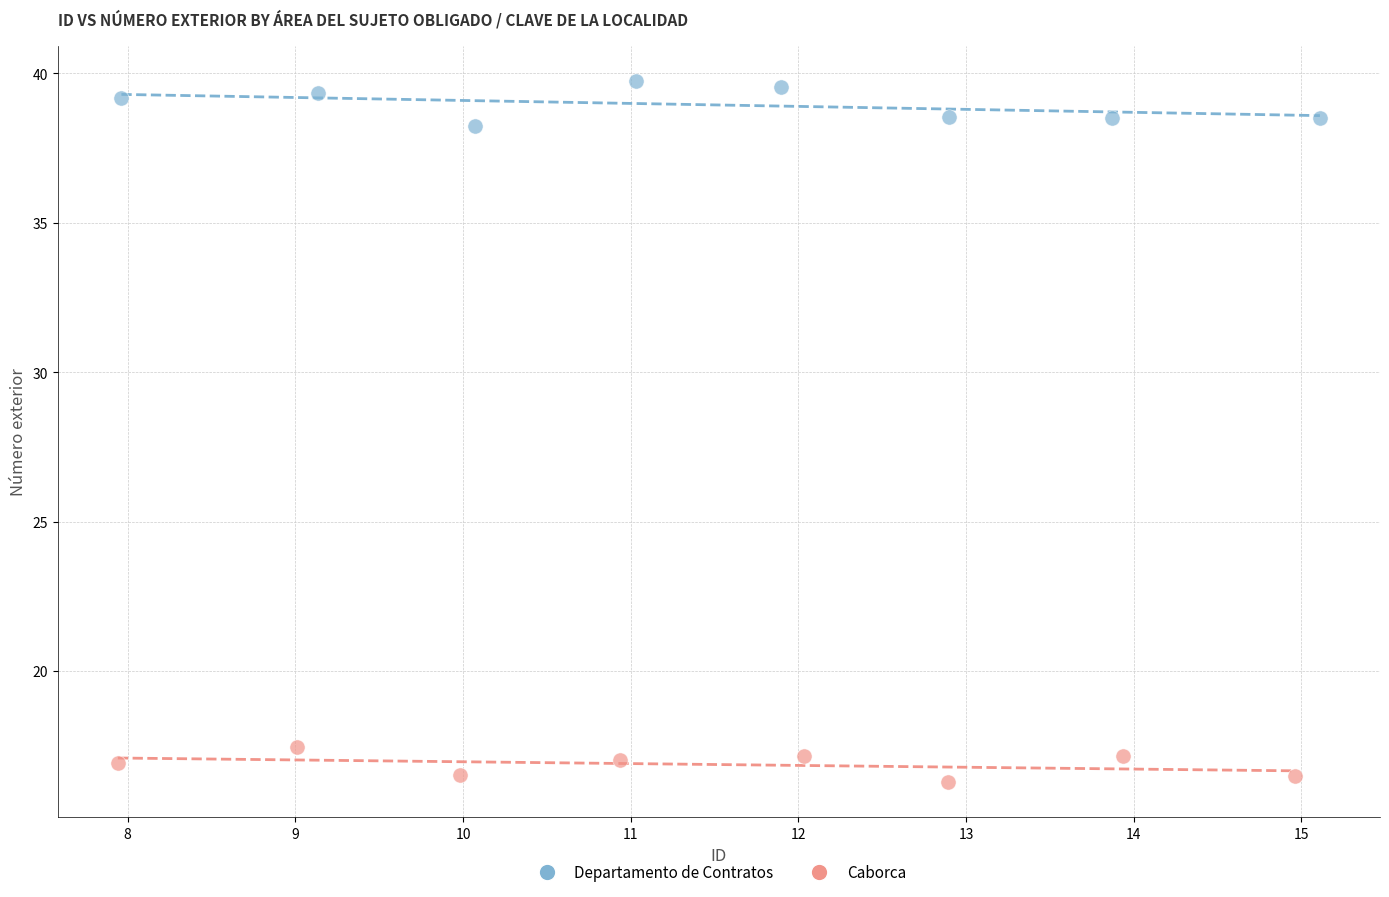

Which series contains the lowest Y value?

Caborca